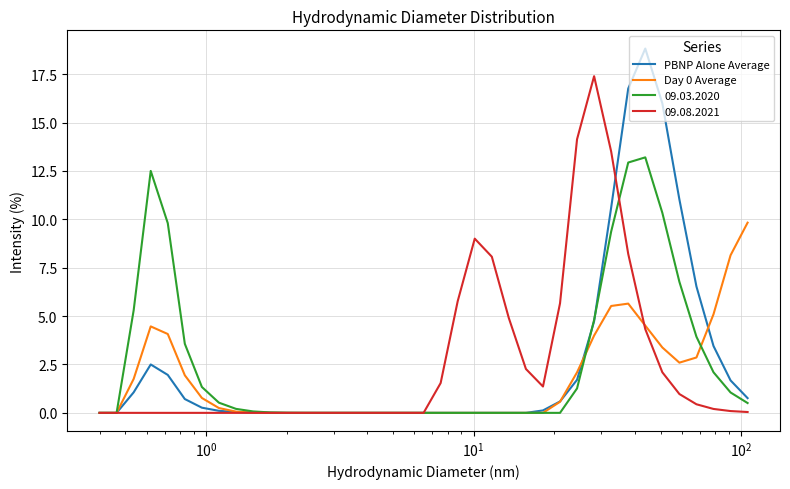

What is the maximum value shown in the chart?

18.8